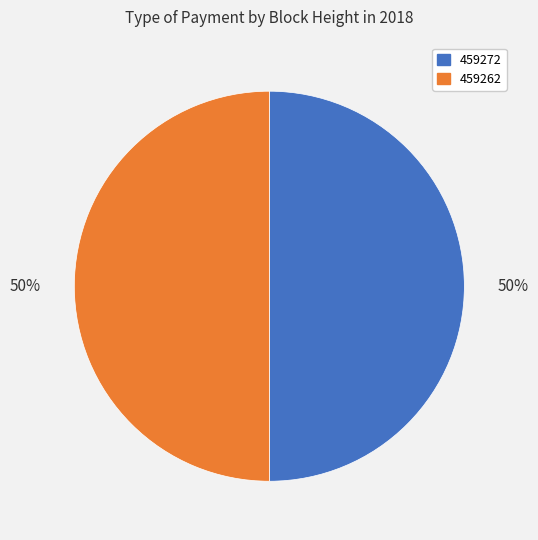

Is the sum of 459272 and 459262 greater than half?

Yes